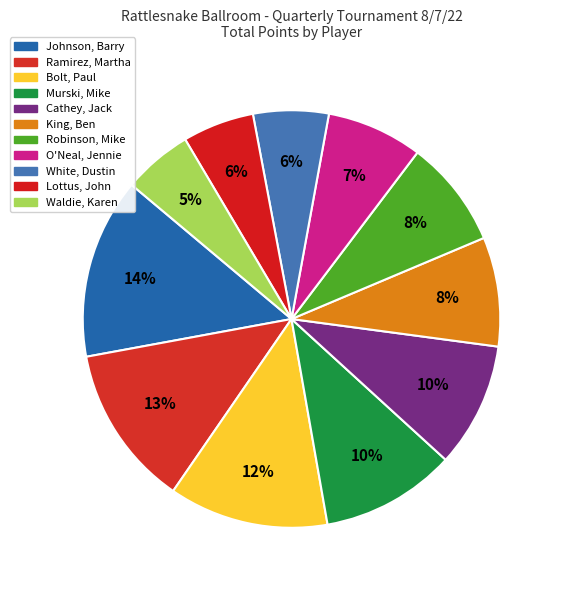

Between Cathey, Jack and White, Dustin, which is larger?

Cathey, Jack